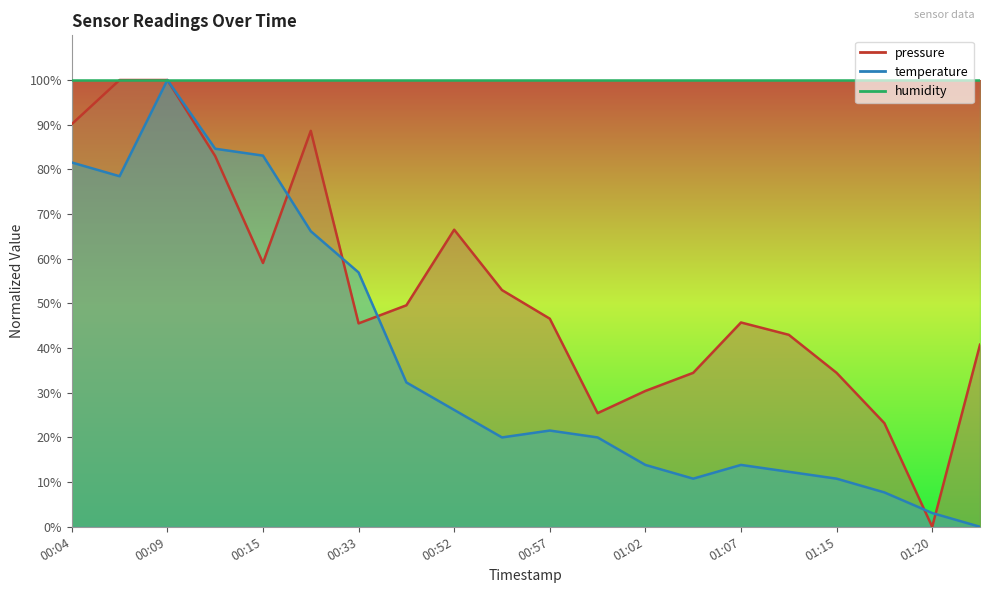

What is the label of the 13th point from the left?

01:02